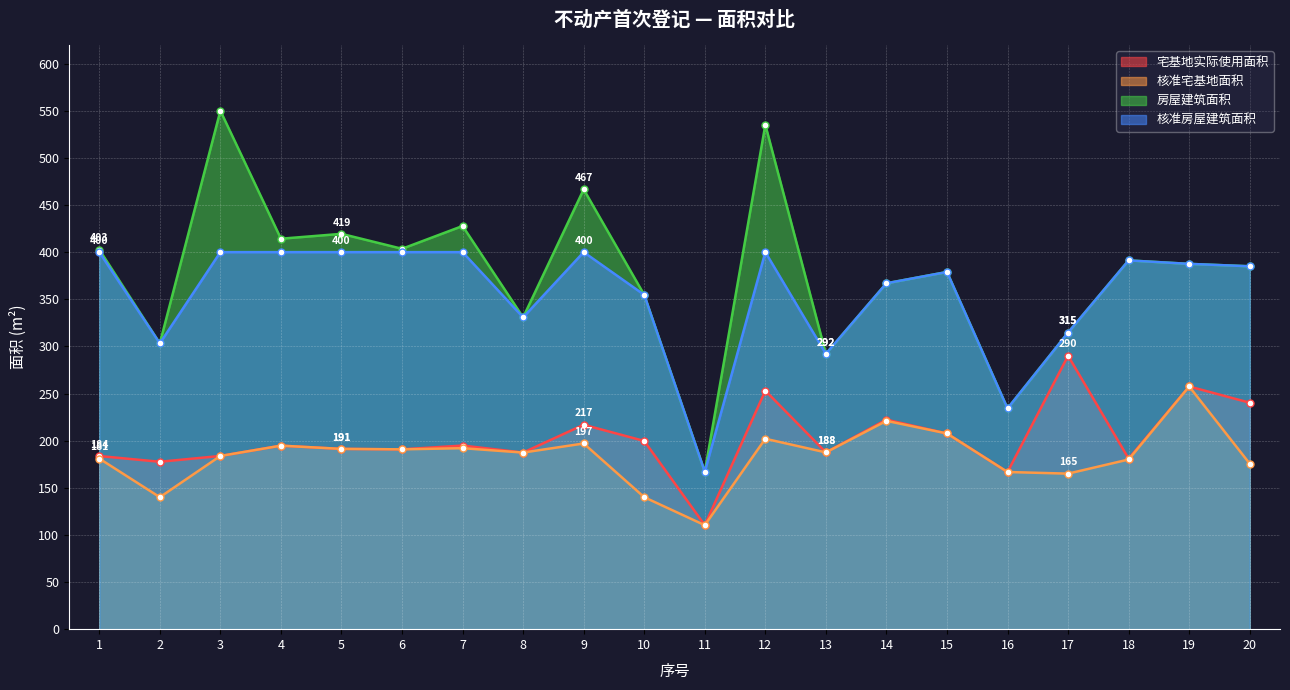

What is the spread (max minus min) of values at 6?

212.8